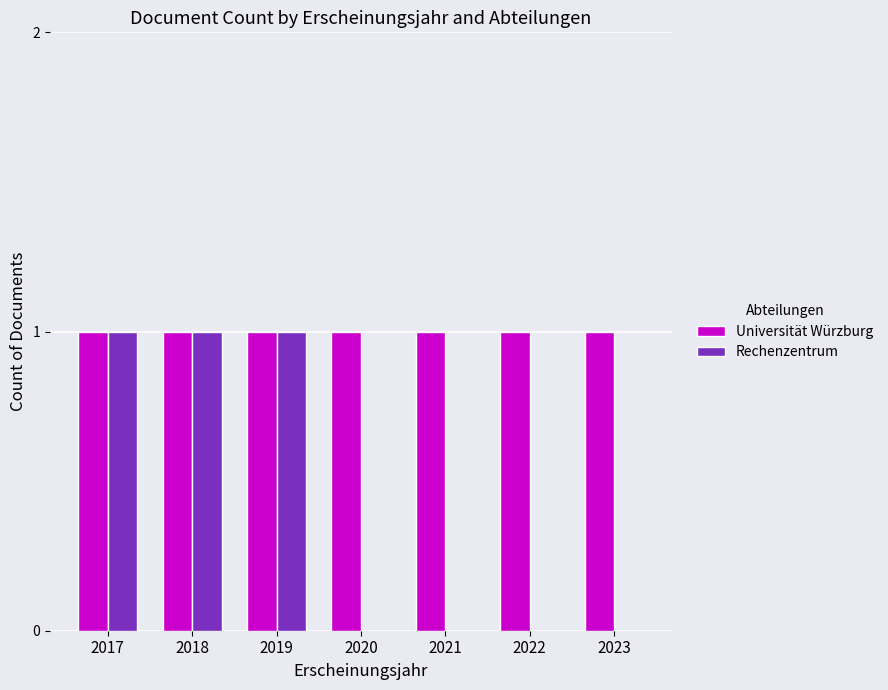

Are the bars grouped side by side (vs. stacked)?

Yes